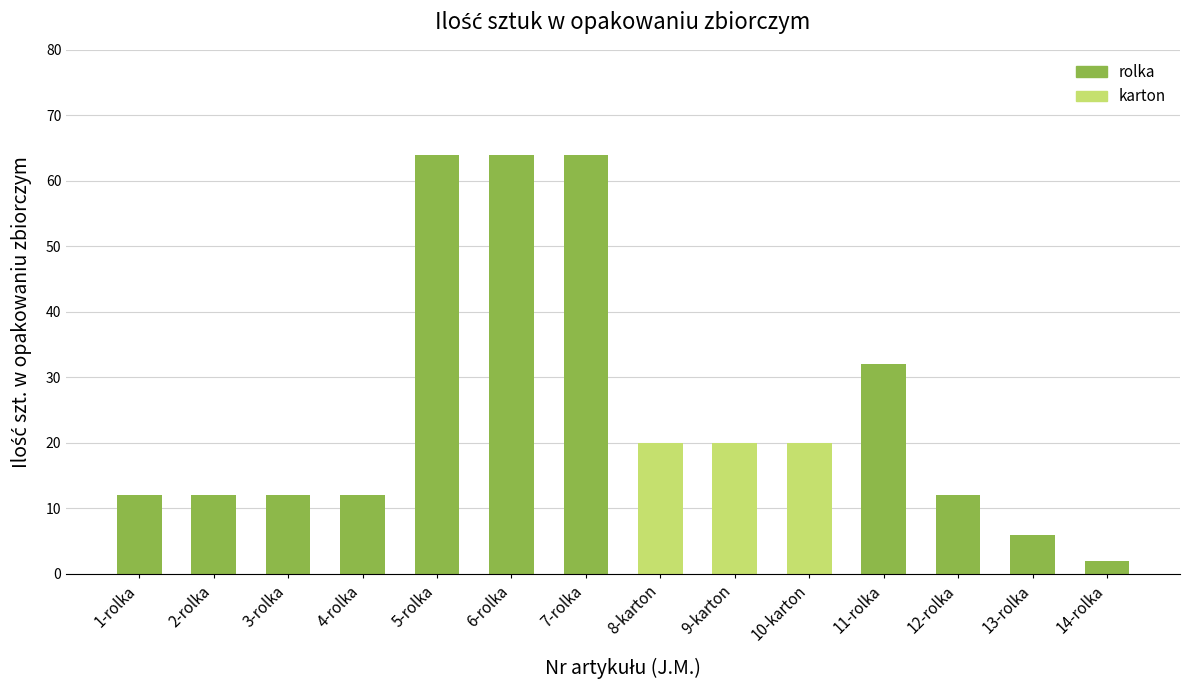

What is the sum of all values?

352